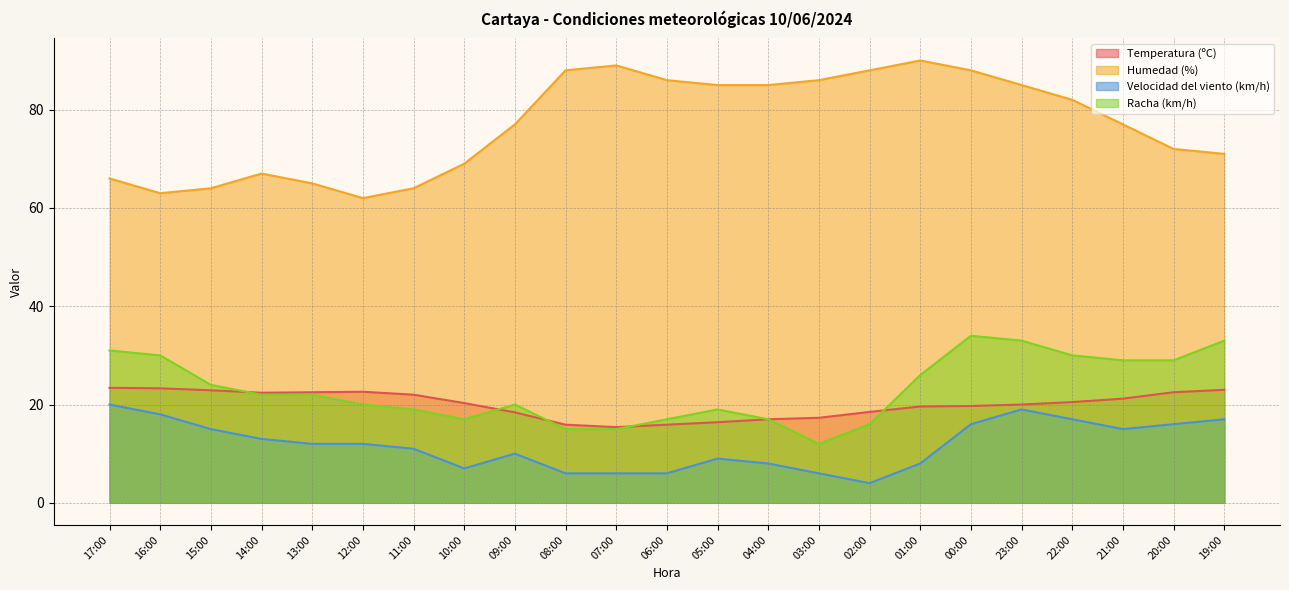

True or false: Temperatura (ºC) and Velocidad del viento (km/h) intersect in this chart.

False